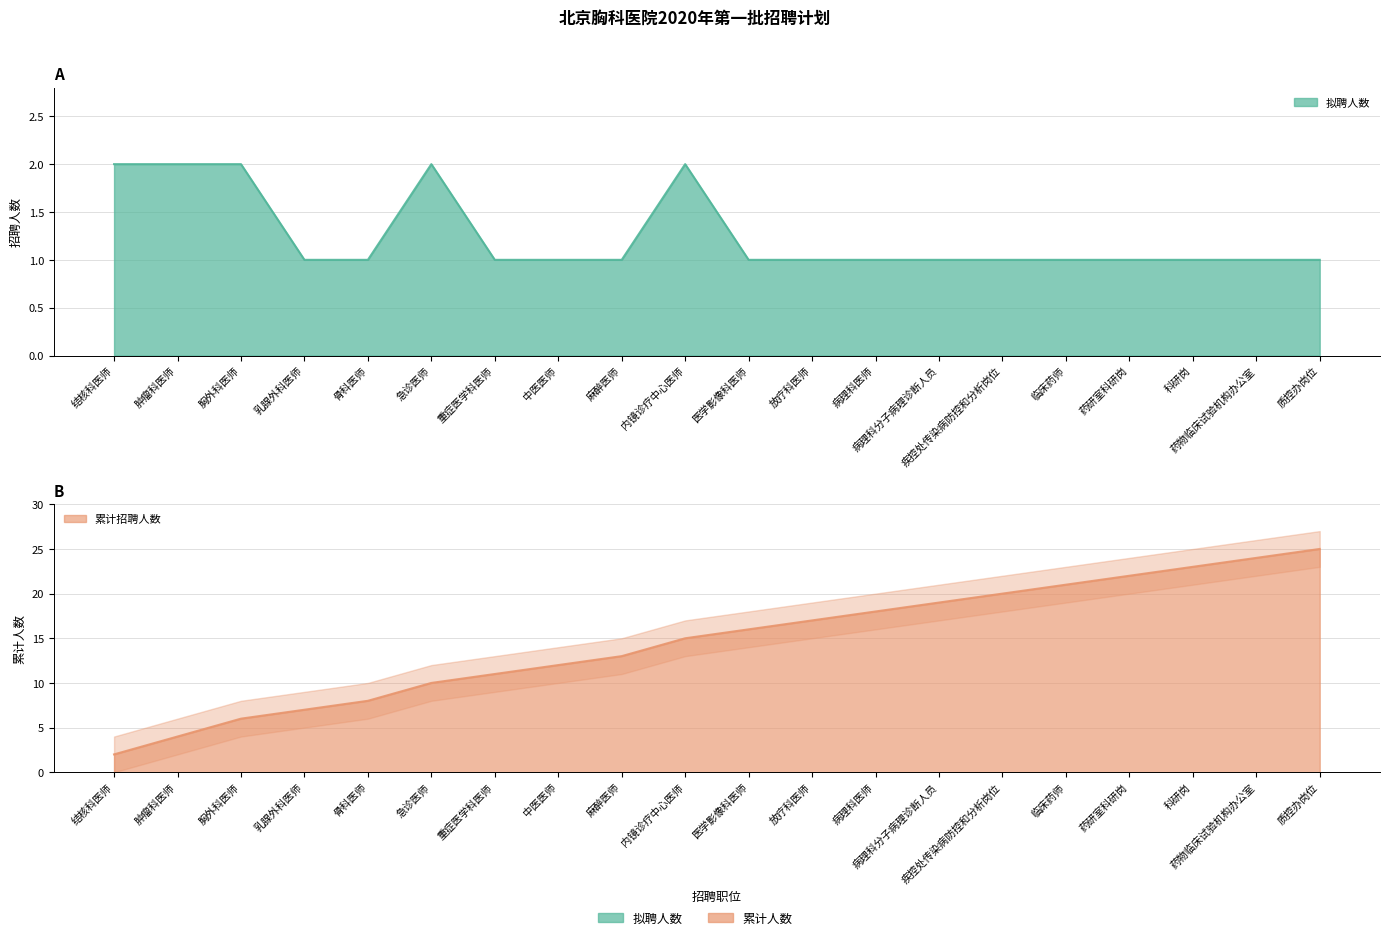

Which has a higher value, 医学影像科医师 or 病理科分子病理诊断人员?

医学影像科医师